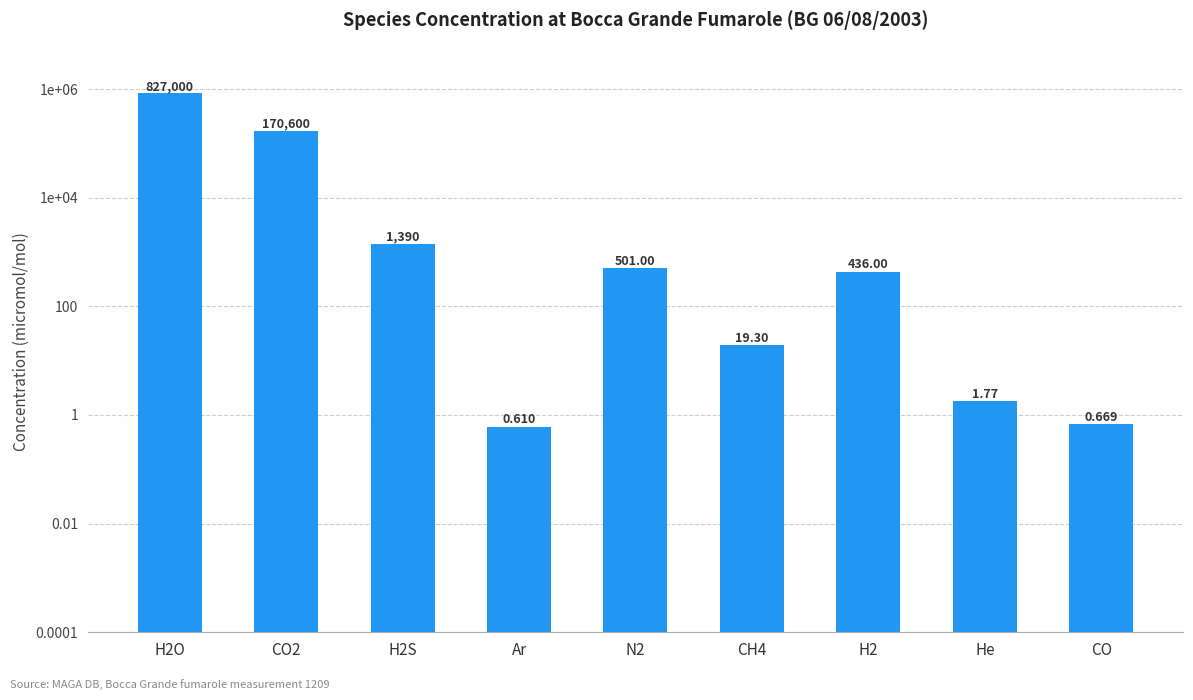

What is the difference between the second highest and minimum values?

170599.4